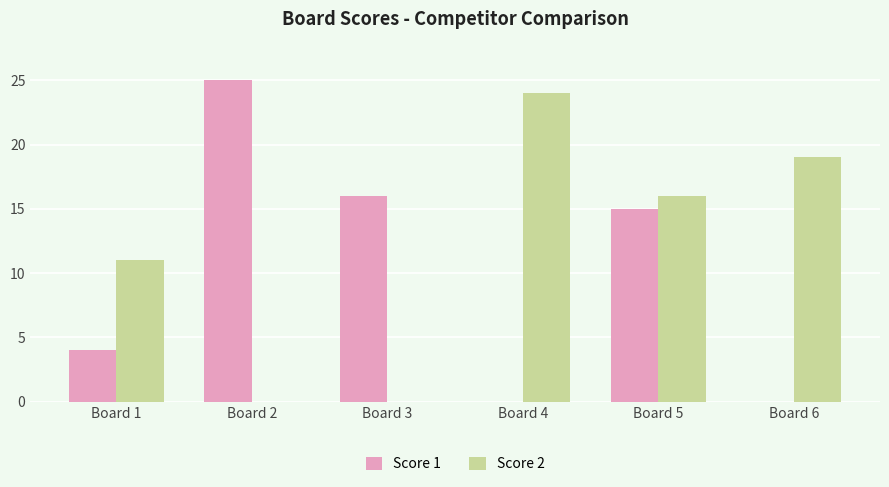

What is the sum of the Score 2 values at Board 1 and Board 3?

11